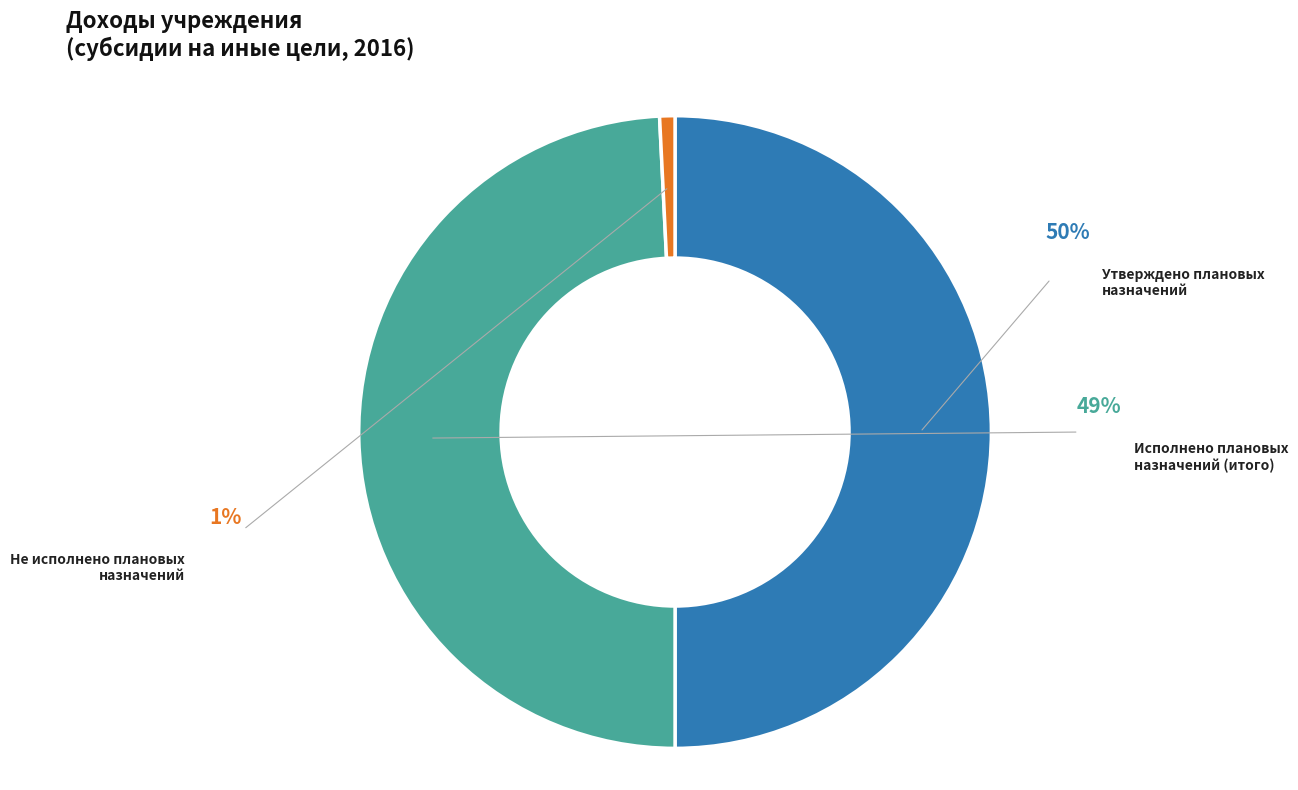

To the nearest percent, what is the average slice percentage?

33%